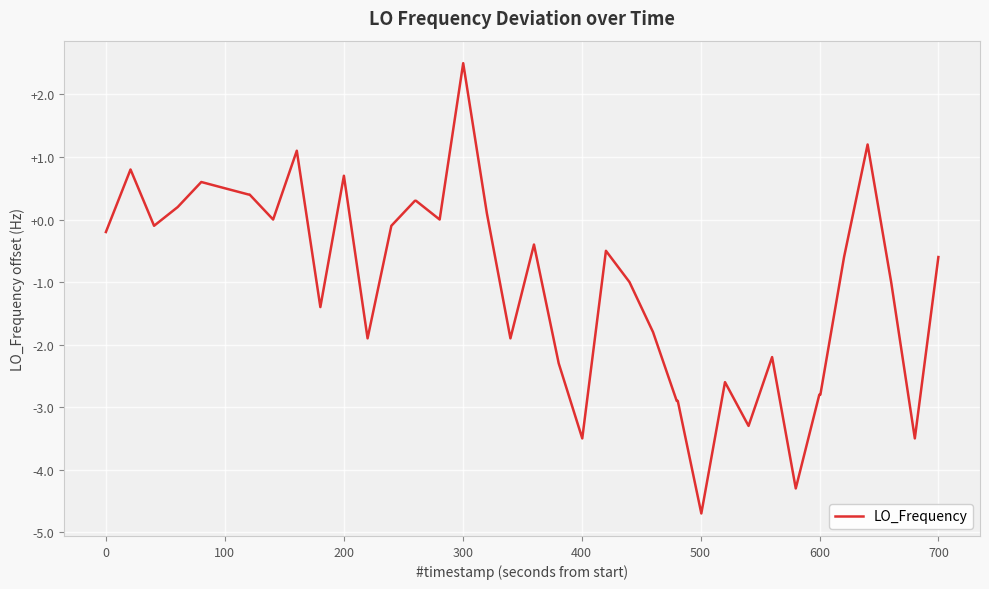

What is the maximum value shown in the chart?

2.5